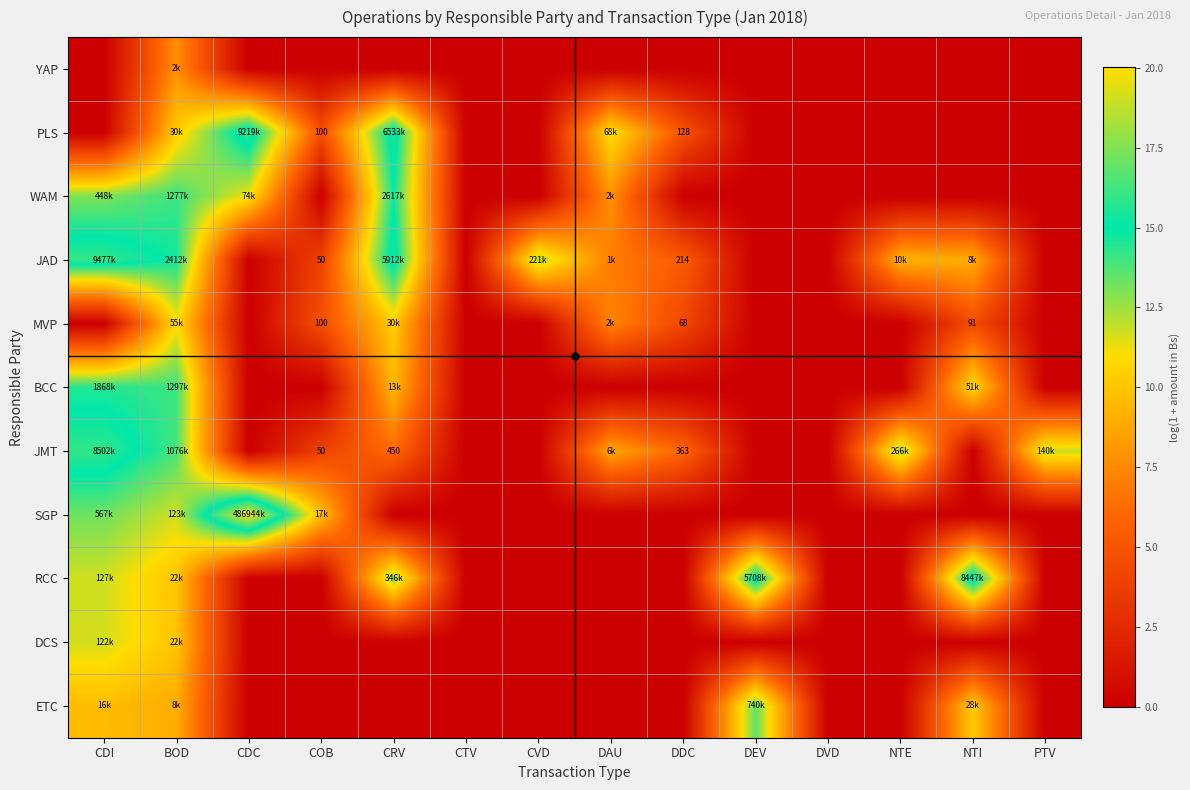

At how many categories does at least one series exceed 0?

12